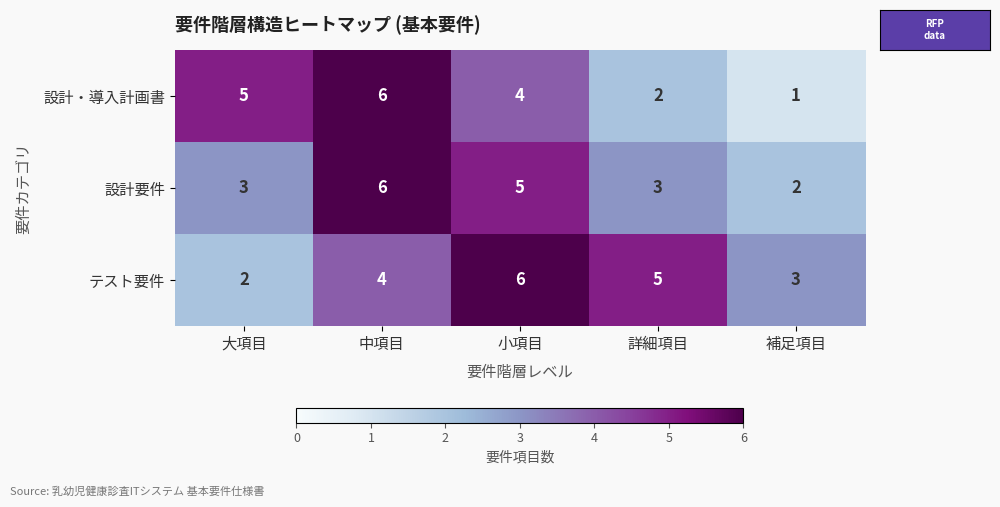

What is the maximum value for テスト要件?

6